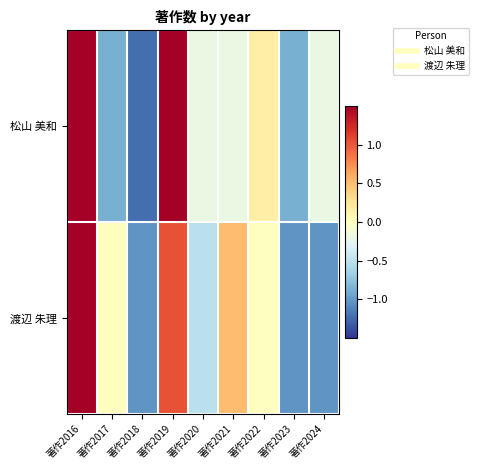

List the series in order of their overall mean, highest first.

松山 美和, 渡辺 朱理